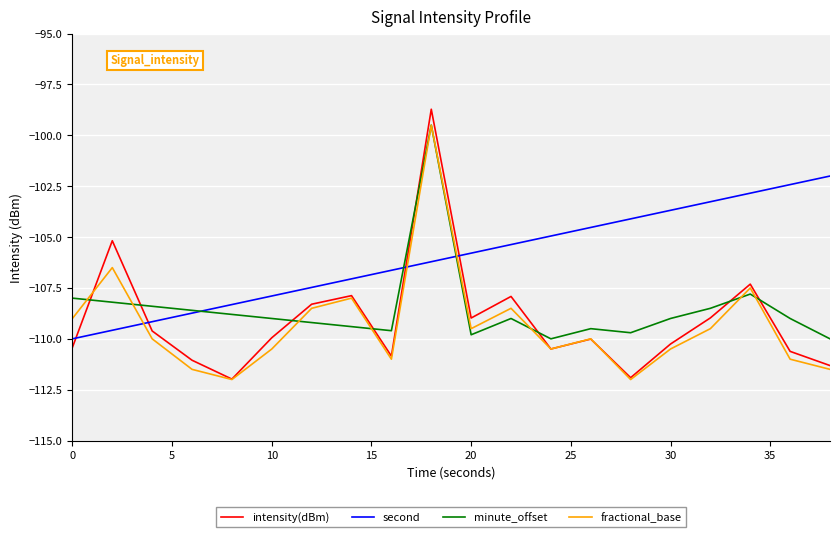

What is the maximum value shown in the chart?

-98.7